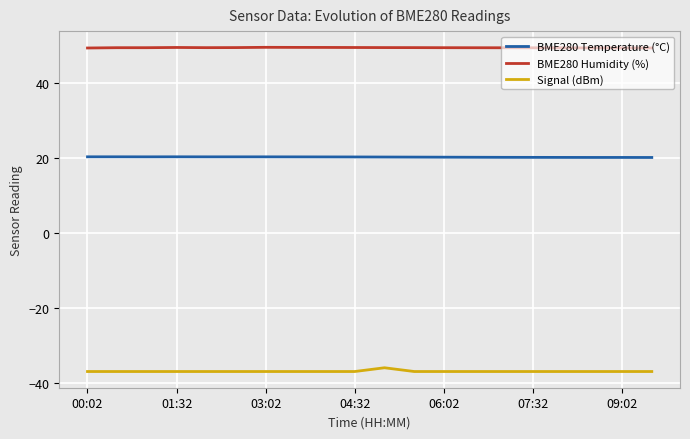

What is the lowest value of the BME280 Humidity (%) series?

49.4